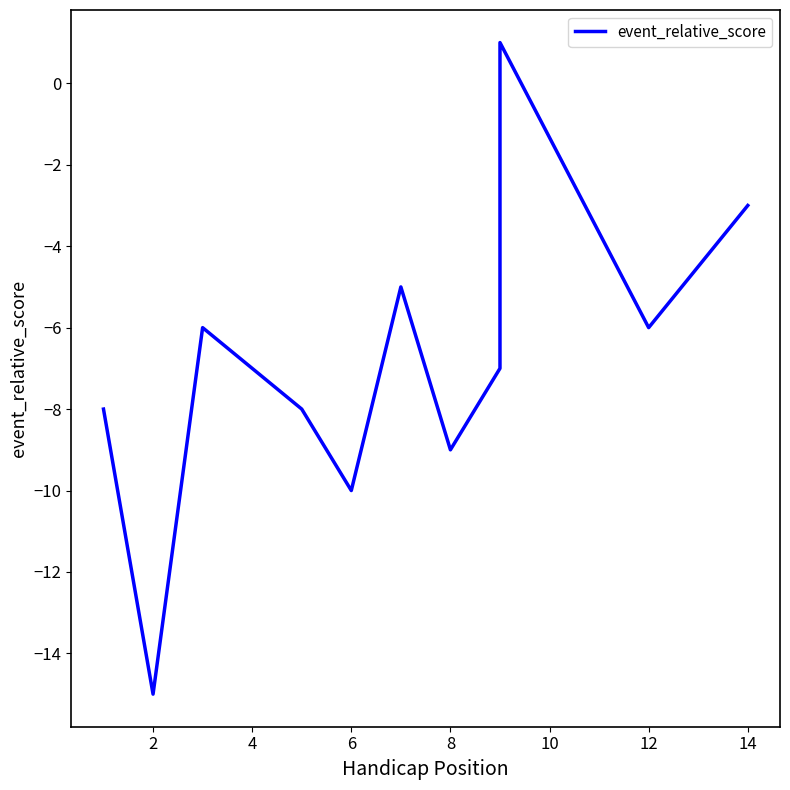

How many lines are shown in the chart?

1